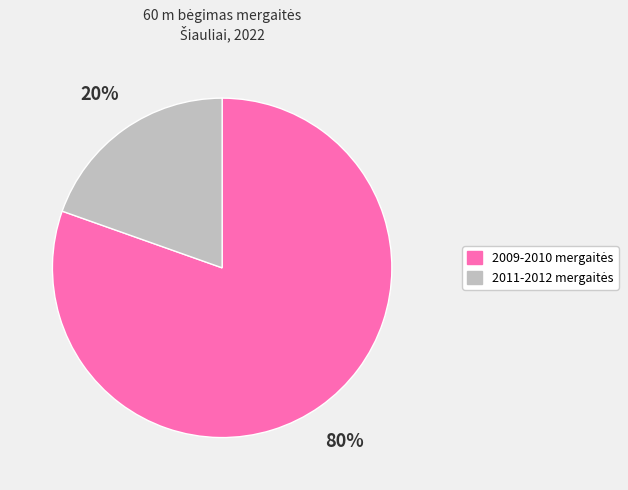

To the nearest percent, what is the average slice percentage?

50%